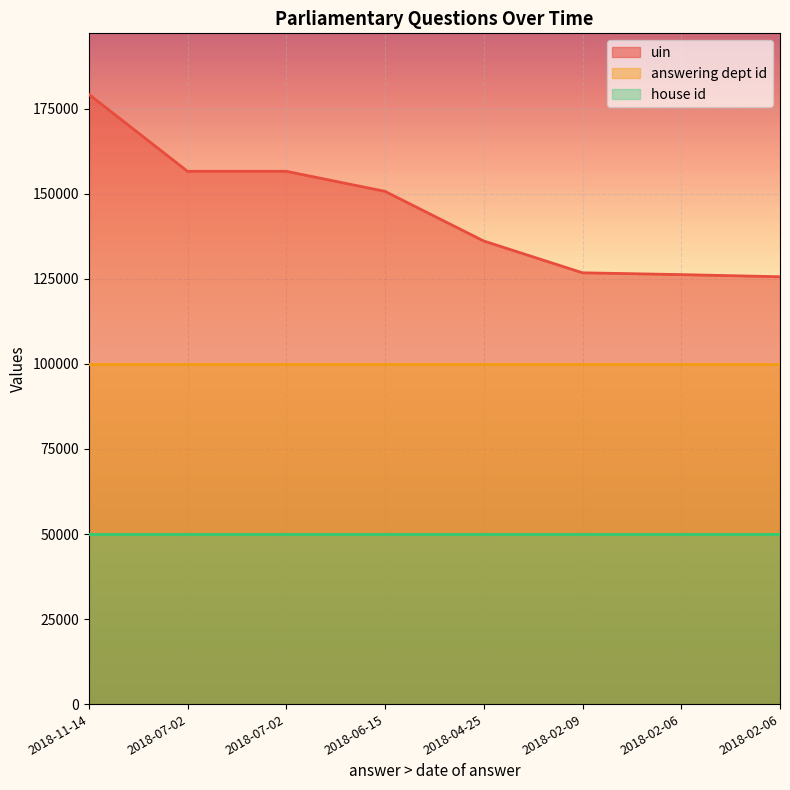

True or false: answering dept id and house id cross at least once.

False